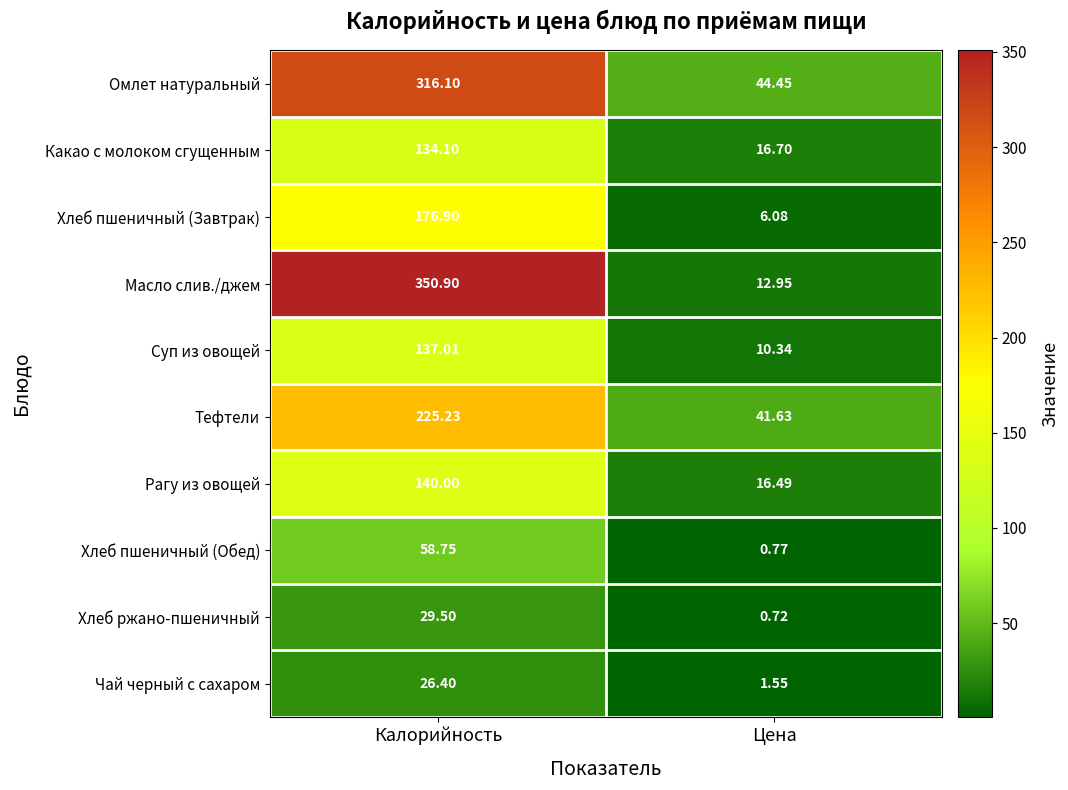

Which series changed the most between Калорийность and Цена?

Масло слив./джем